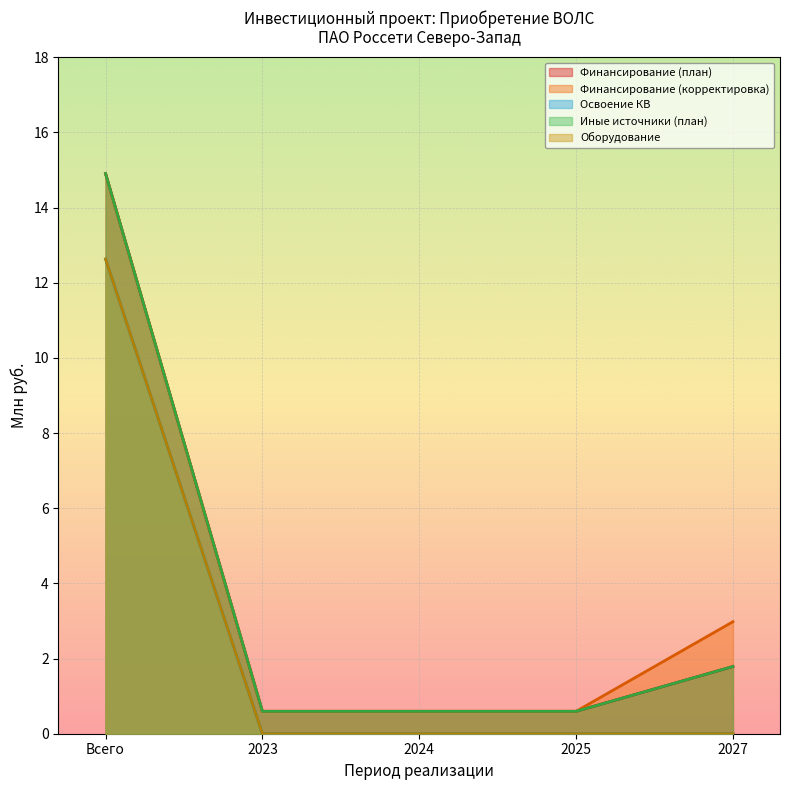

Reading left to right, list all the values displayed in this chart.

Финансирование (план): 14.9	0.6	0.6	0.6	1.8
Финансирование (корректировка): 14.9	0.6	0.6	0.6	3.0
Освоение КВ: 12.6	0.0	0.0	0.0	0.0
Иные источники (план): 14.9	0.6	0.6	0.6	1.8
Оборудование: 12.6	0.0	0.0	0.0	0.0